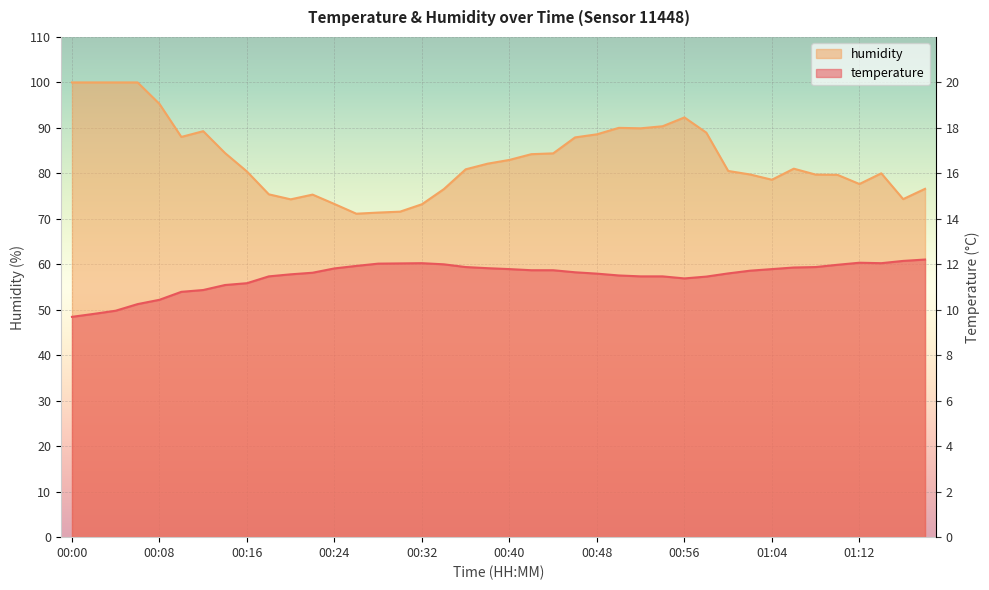

List the labels in order of temperature value, smallest first.

00:00, 00:02, 00:04, 00:06, 00:08, 00:10, 00:12, 00:14, 00:16, 00:56, 00:58, 00:18, 00:52, 00:54, 00:50, 00:20, 00:48, 01:00, 00:22, 00:46, 01:02, 00:42, 00:44, 00:40, 01:04, 00:24, 00:38, 01:06, 00:36, 01:08, 00:26, 01:10, 00:34, 00:28, 00:30, 00:32, 01:14, 01:12, 01:16, 01:18